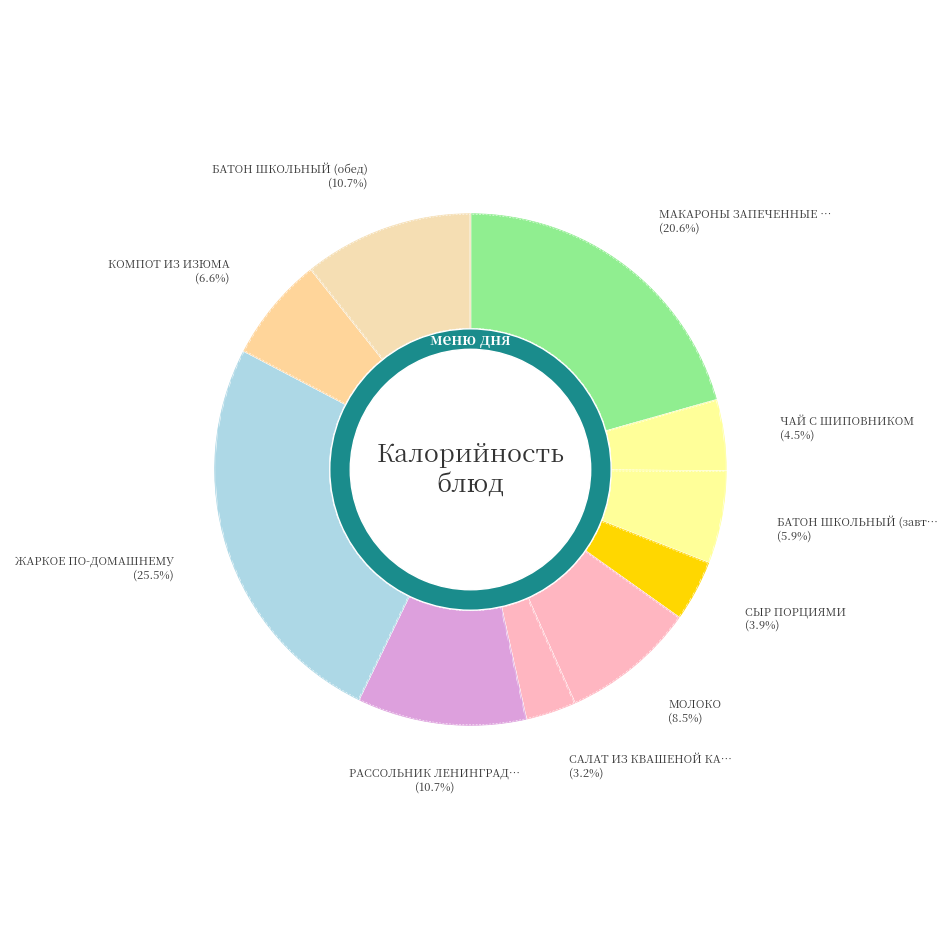

How many slices are in this pie chart?

10